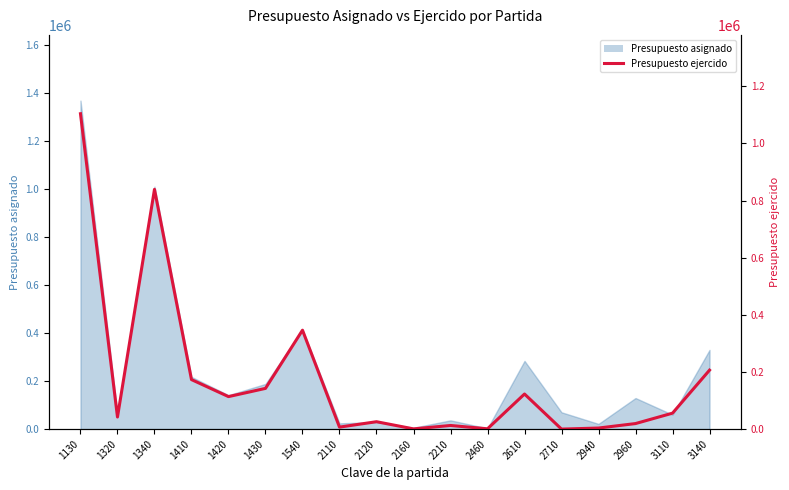

True or false: the data shows 1119765.6 at 1340.

False